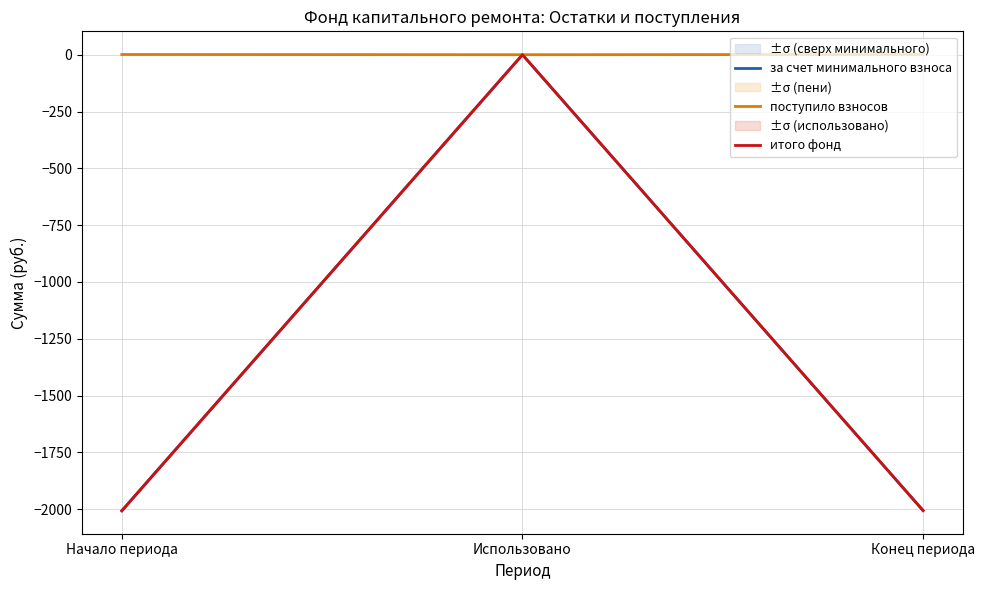

Which series has the largest total across all categories?

поступило взносов